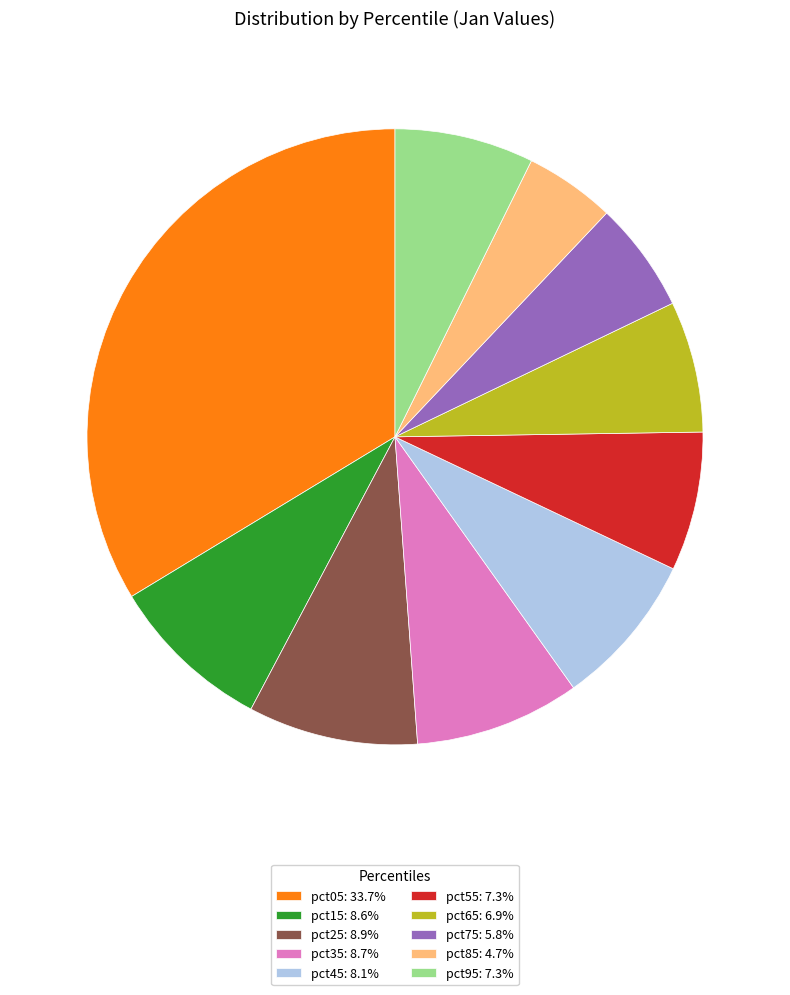

Is it true that pct55 is 1% of the pie?

False